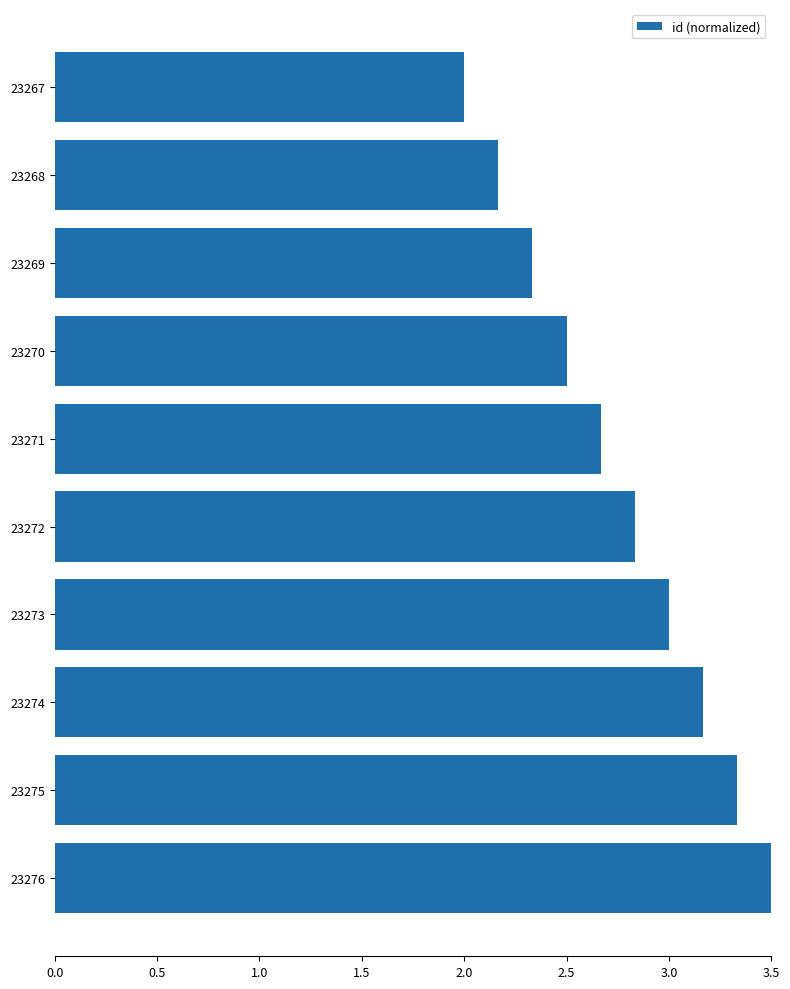

What is the difference between the second highest and minimum values?

1.3